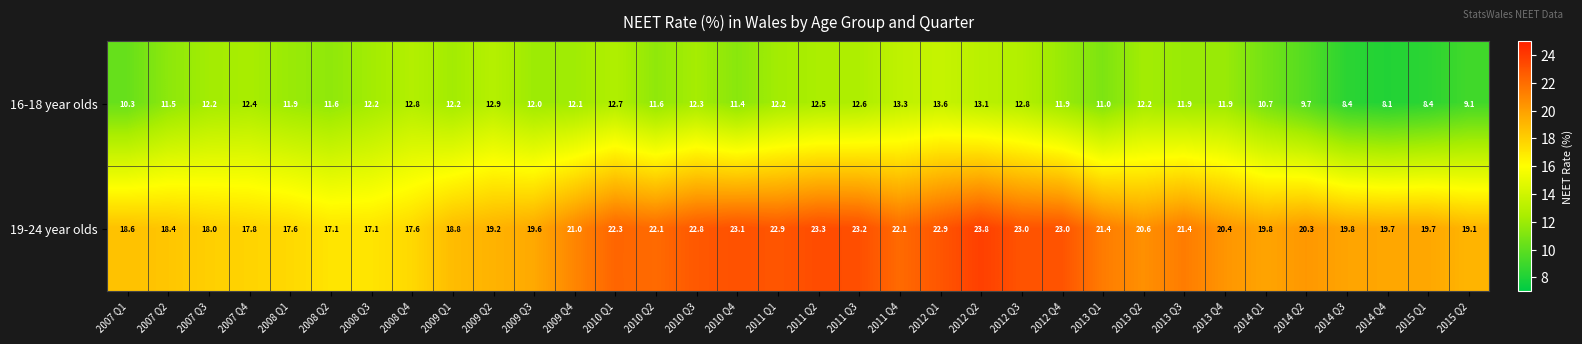

What is the spread (max minus min) of values at 2008 Q1?

5.7